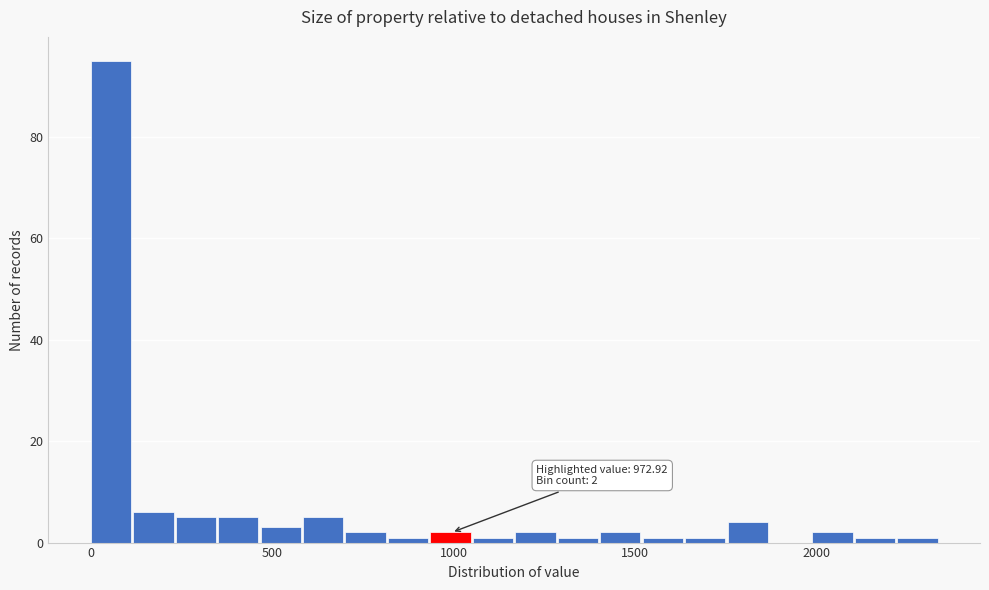

Around what value on the x-axis is the tallest bar? Give the approximate position of its centre, as read against the axis.

50